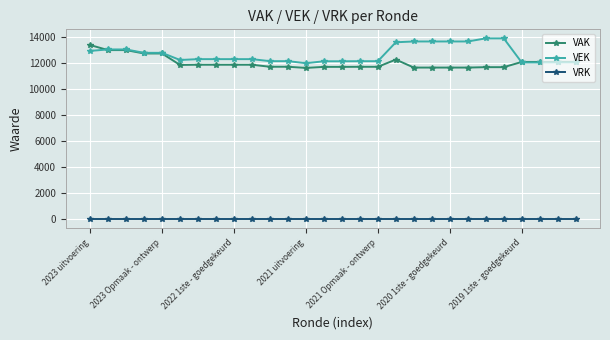

What is the minimum value for VEK?

12016